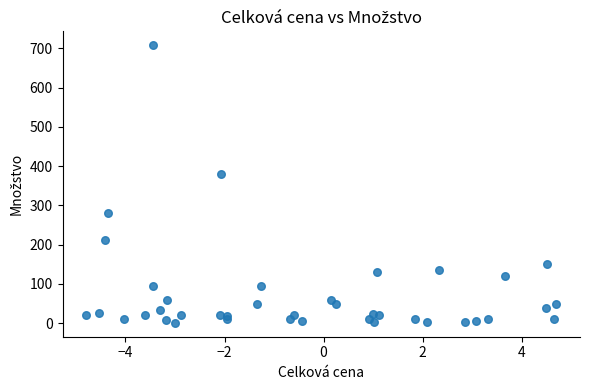

What is the range of Y values (max minus min)?

707